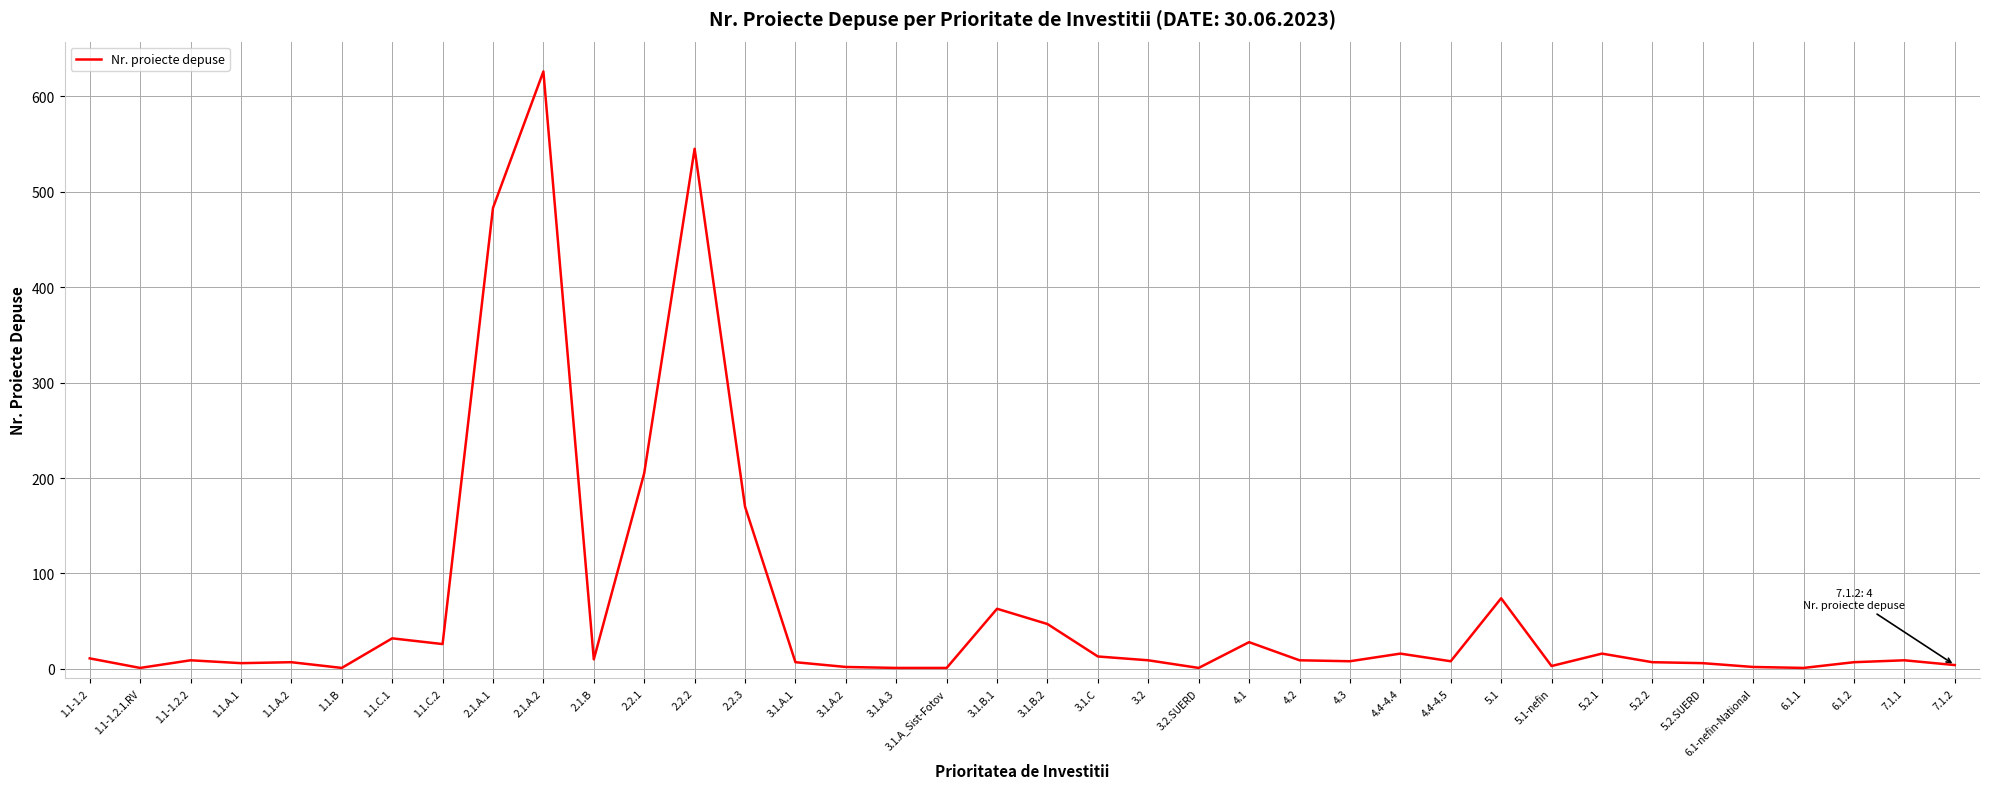

What is the maximum value shown in the chart?

626